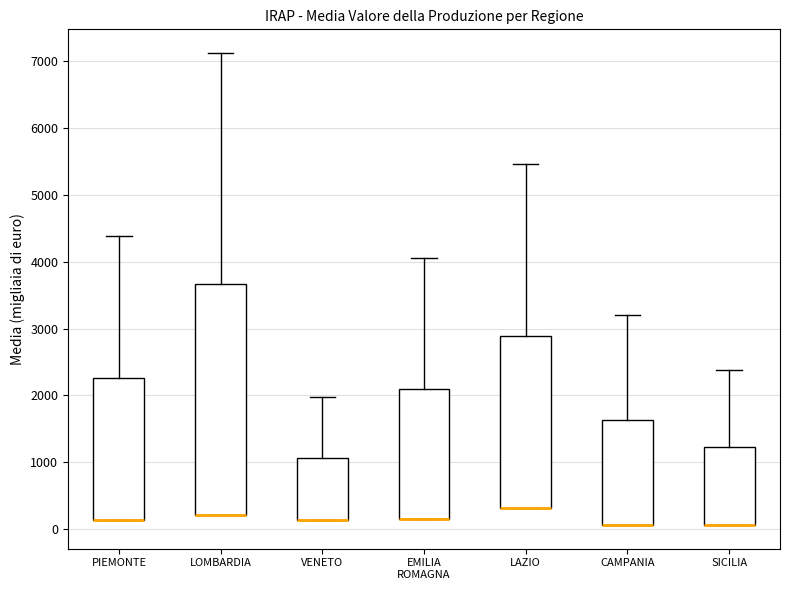

Reading left to right, read every box against the y-axis: the position of its median line, the range the box covers, and the ends of its whiskers. The values are not printed on the chart, so give them approximately, as read against the axis.

PIEMONTE: median 100 (drawn on the box's lower edge), box 100 to 2300, whiskers 100 to 4400
LOMBARDIA: median 200 (drawn on the box's lower edge), box 200 to 3700, whiskers 200 to 7100
VENETO: median 100 (drawn on the box's lower edge), box 100 to 1100, whiskers 100 to 2000
EMILIA ROMAGNA: median 100 (drawn on the box's lower edge), box 100 to 2100, whiskers 100 to 4100
LAZIO: median 300 (drawn on the box's lower edge), box 300 to 2900, whiskers 300 to 5500
CAMPANIA: median 100 (drawn on the box's lower edge), box 100 to 1600, whiskers 100 to 3200
SICILIA: median 100 (drawn on the box's lower edge), box 100 to 1200, whiskers 100 to 2400